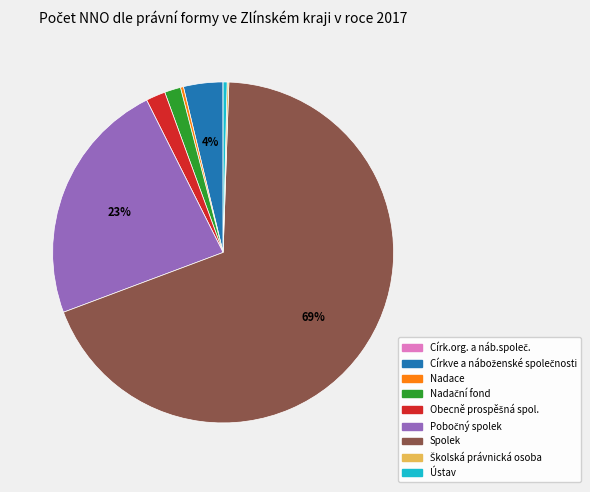

To the nearest percent, what is the average slice percentage?

11%